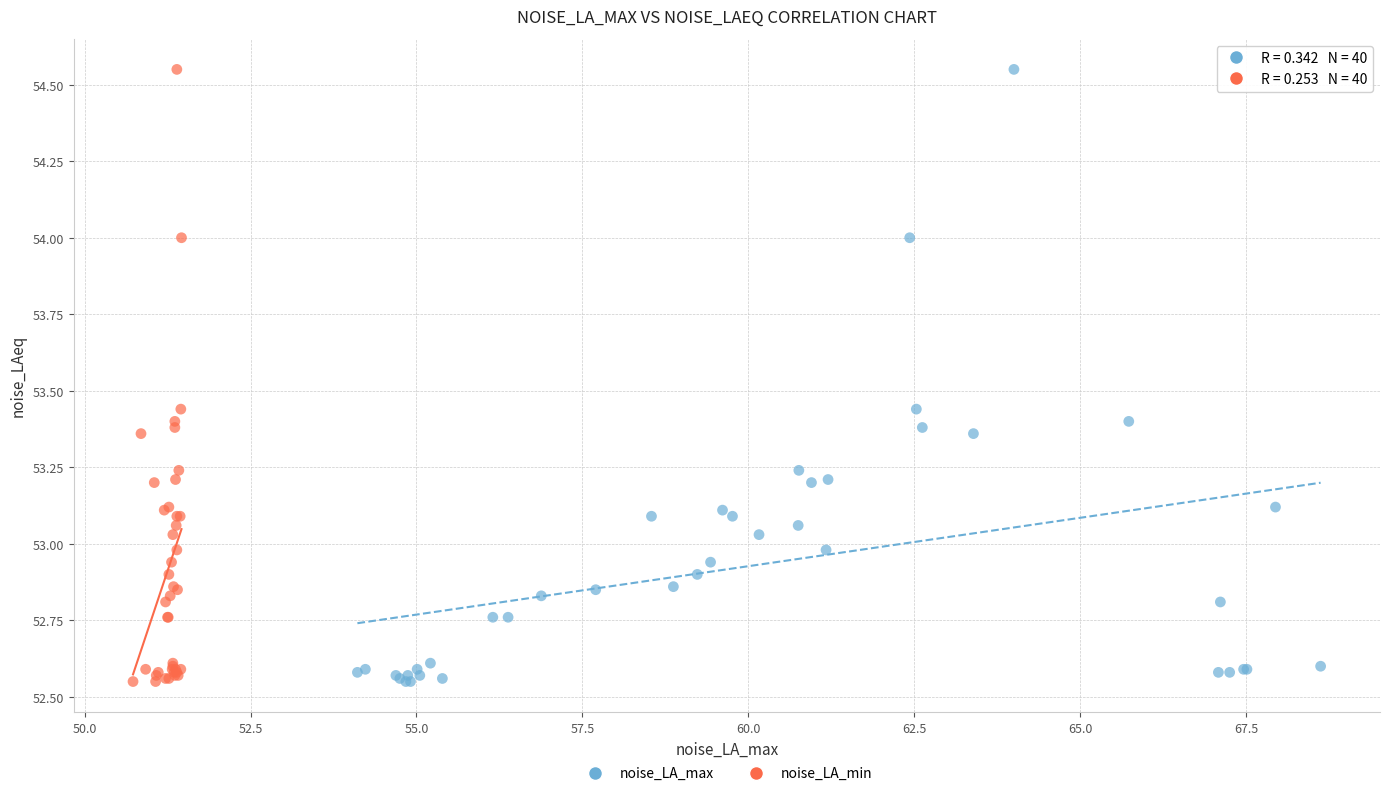

What are all the series names shown in the legend?

noise_LA_max, noise_LA_min